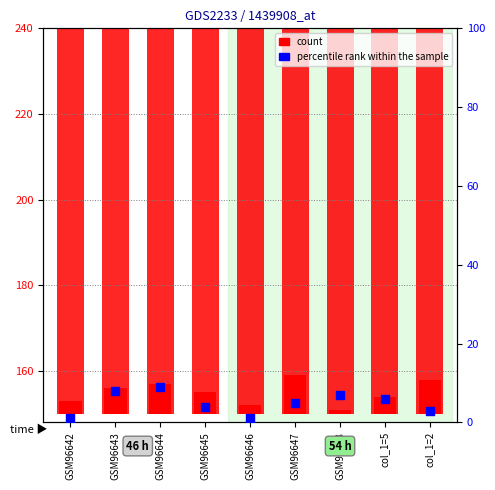

At which category is the sum across all series the highest?

GSM96644